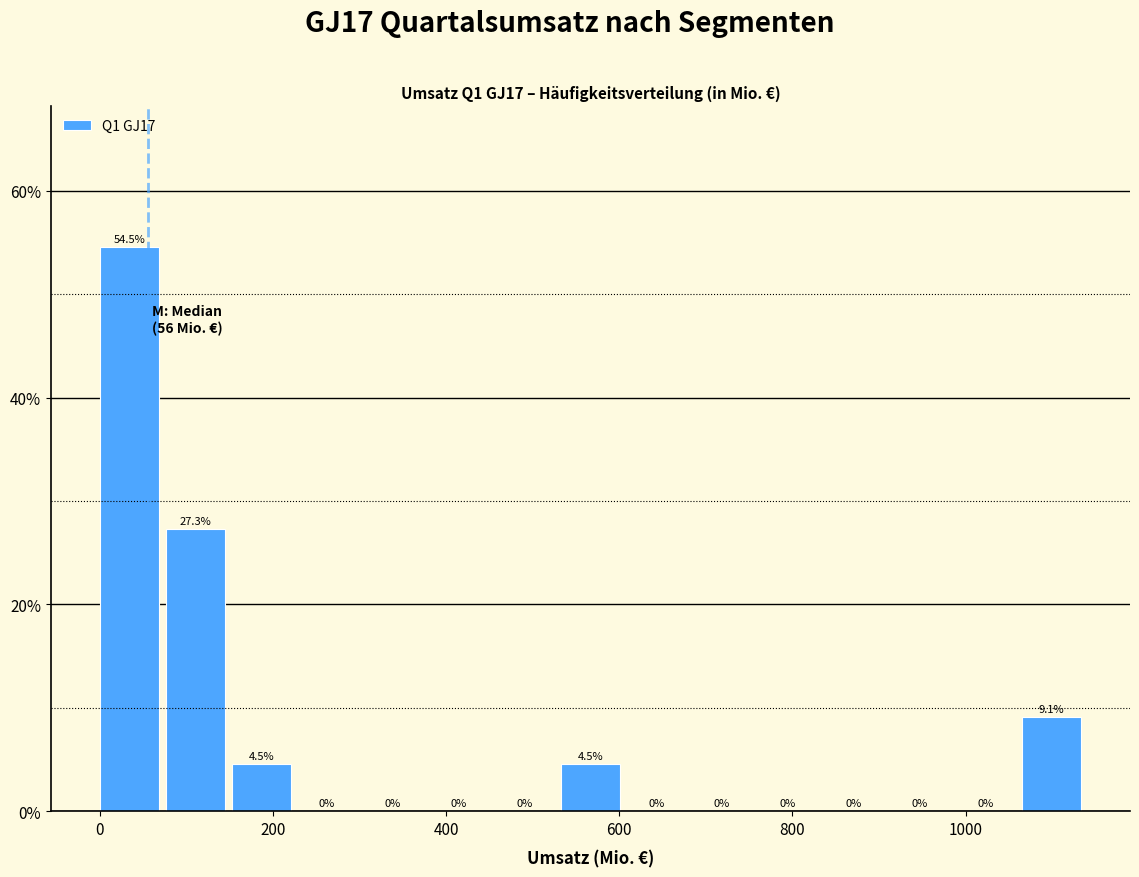

Read against the x-axis, roughly where is the centre of the tallest bar?

40